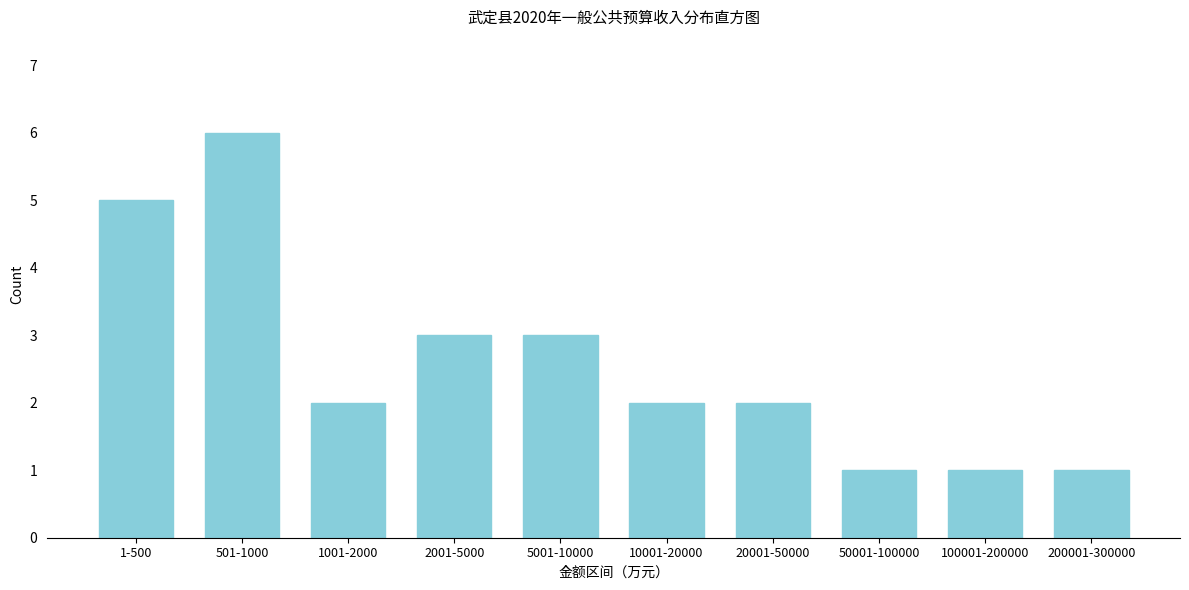

Reading left to right, extract all data points from this chart.

1-500=5	501-1000=6	1001-2000=2	2001-5000=3	5001-10000=3	10001-20000=2	20001-50000=2	50001-100000=1	100001-200000=1	200001-300000=1